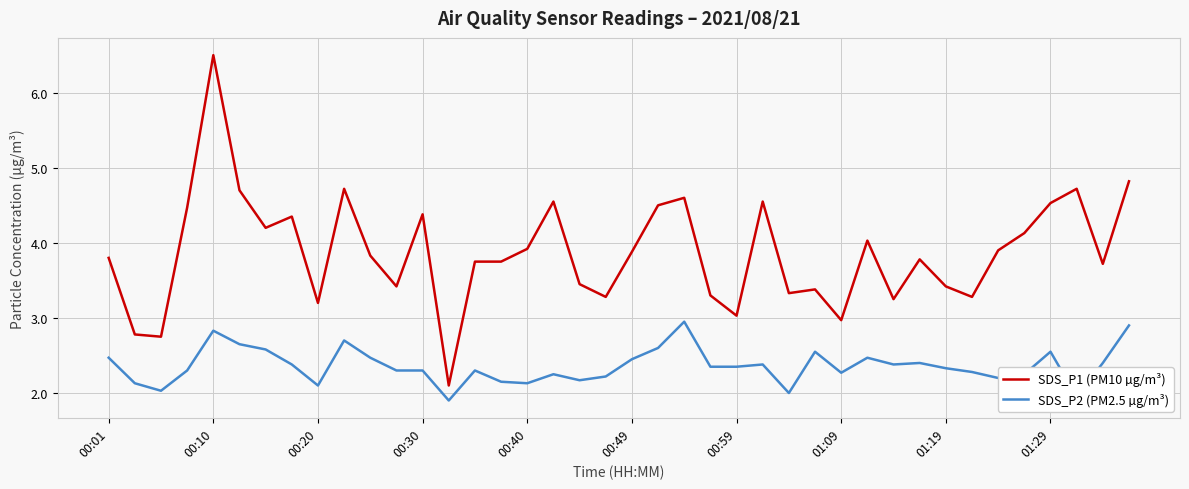

True or false: SDS_P2 (PM2.5 µg/m³) and SDS_P1 (PM10 µg/m³) cross at least once.

False